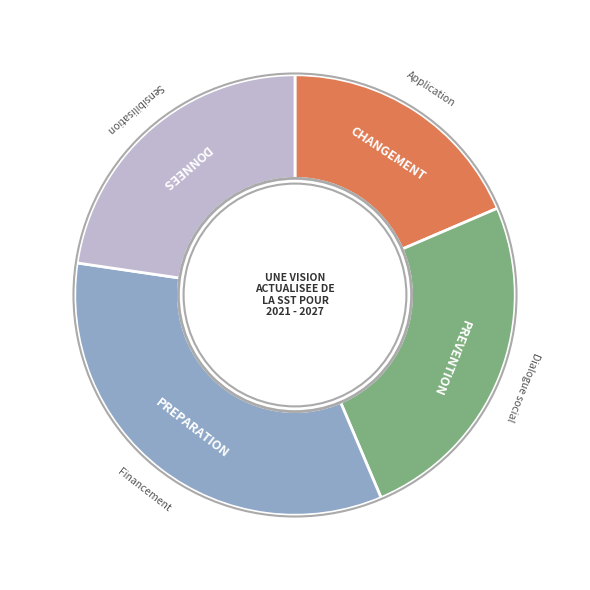

Between CHANGEMENT and PREVENTION, which is larger?

PREVENTION